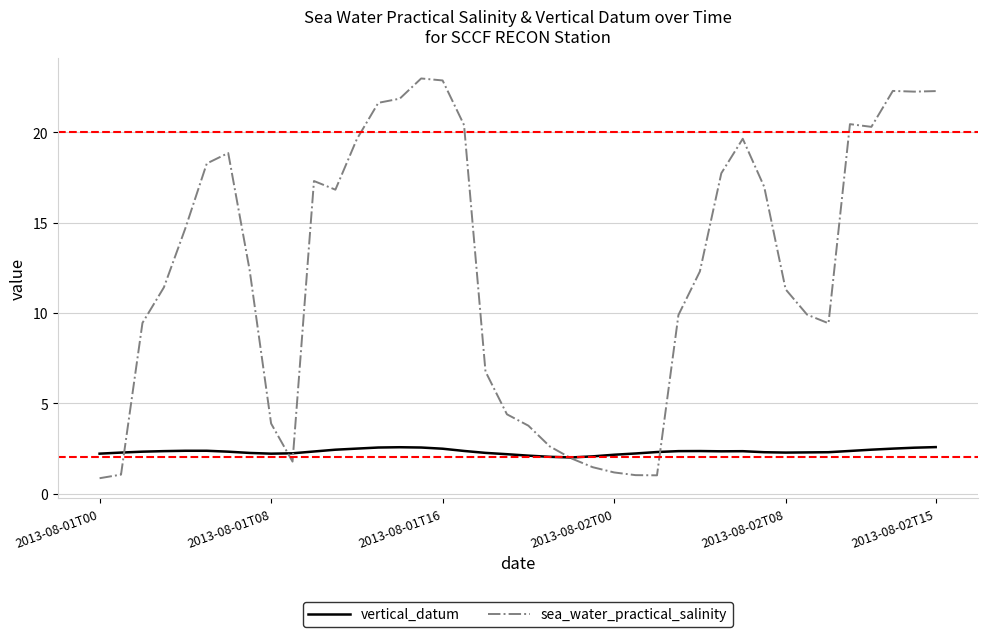

Rank the series by their maximum value, from lowest to highest.

vertical_datum, sea_water_practical_salinity